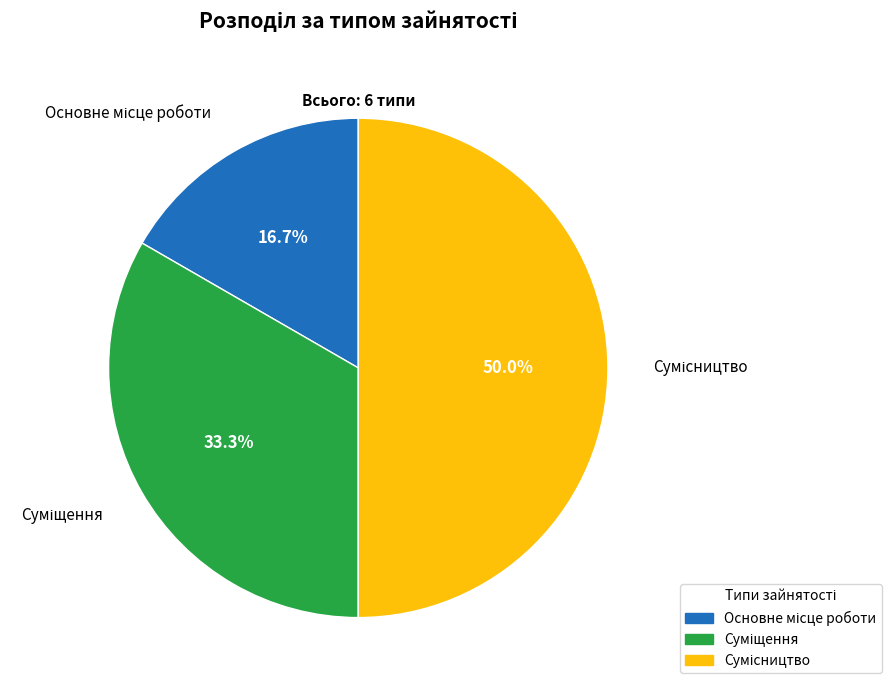

Count the number of slices in the pie.

3